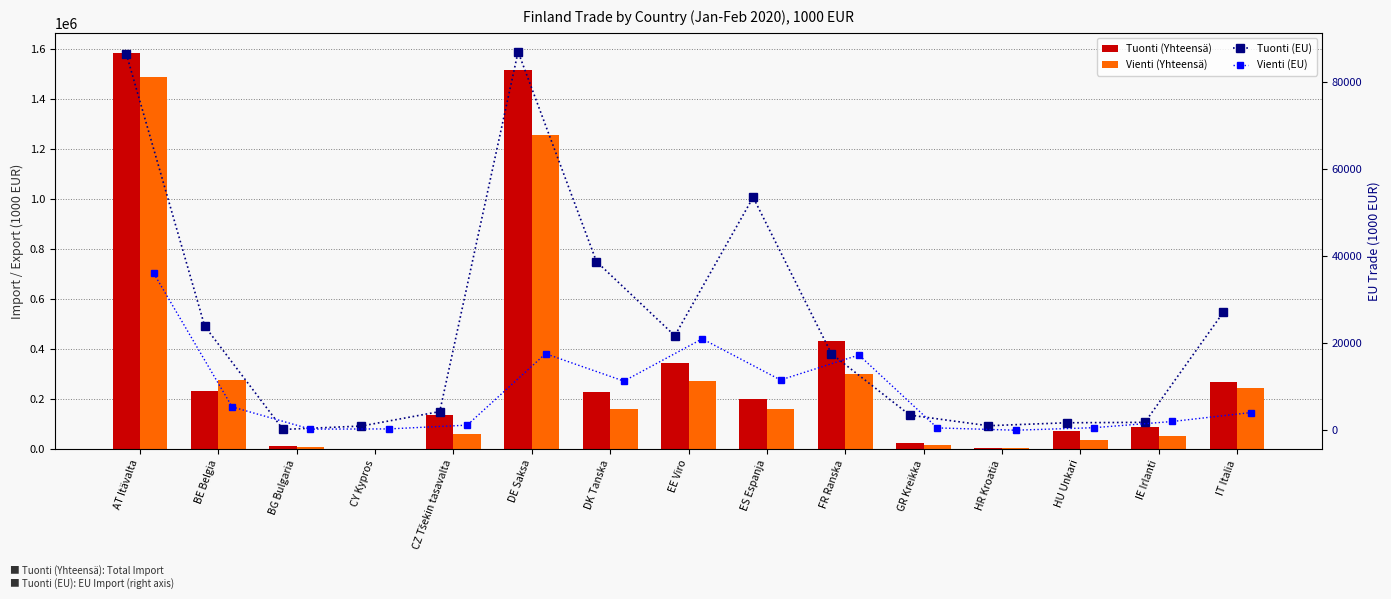

What is the difference between the maximum and second lowest values in the Tuonti (EU) series?

86030